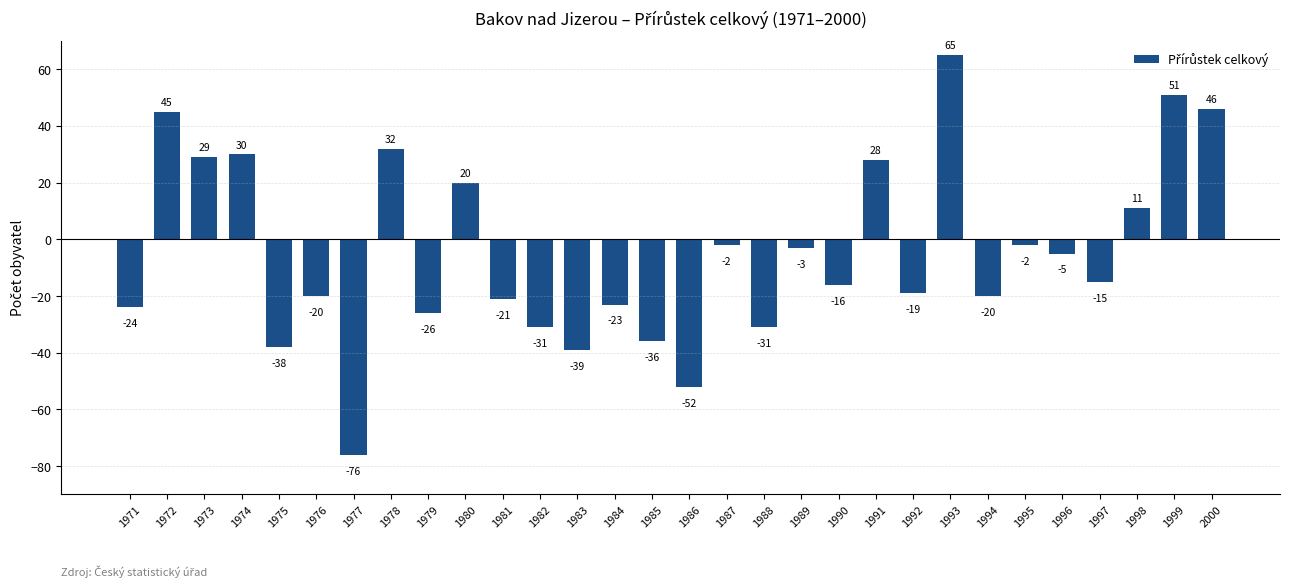

Reading left to right, transcribe all the data shown in this chart.

-24	45	29	30	-38	-20	-76	32	-26	20	-21	-31	-39	-23	-36	-52	-2	-31	-3	-16	28	-19	65	-20	-2	-5	-15	11	51	46